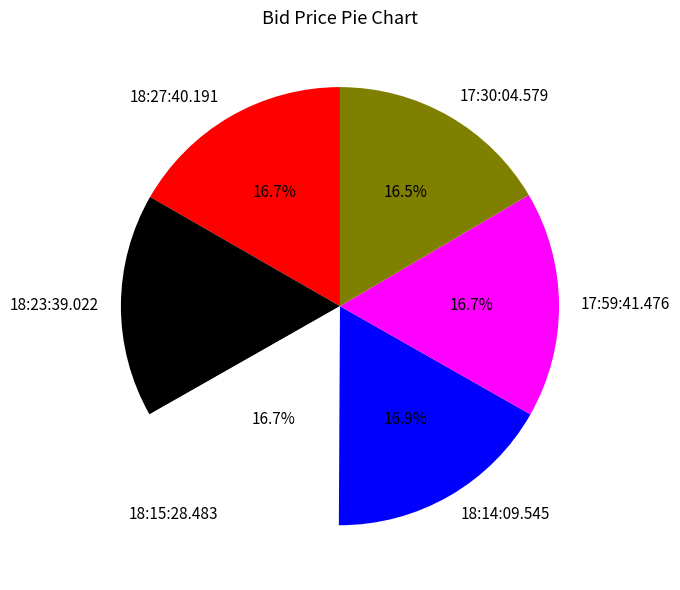

What portion of the pie excludes 17:30:04.579?

83.5%